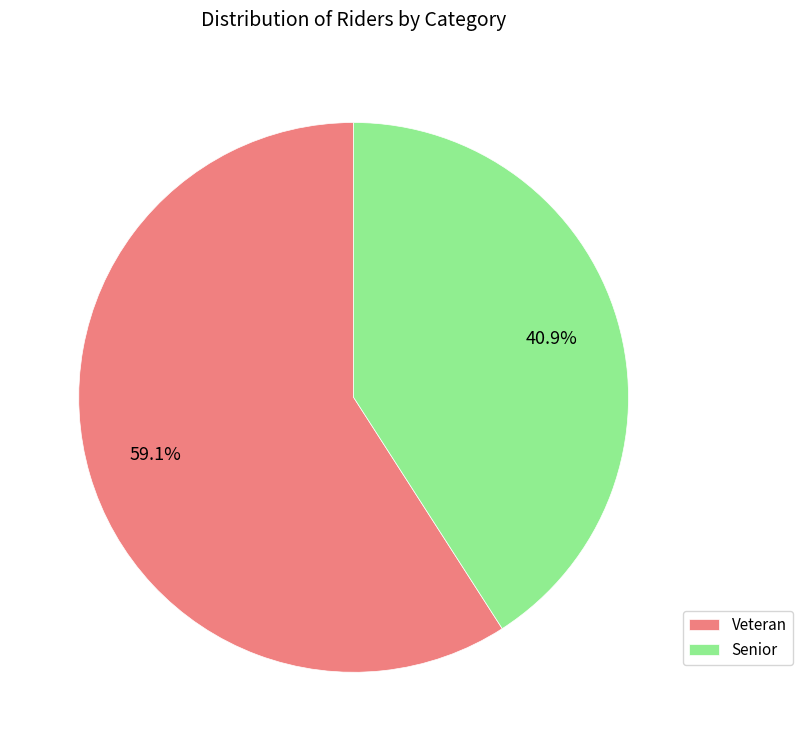

Is the sum of Veteran and Senior greater than half?

Yes